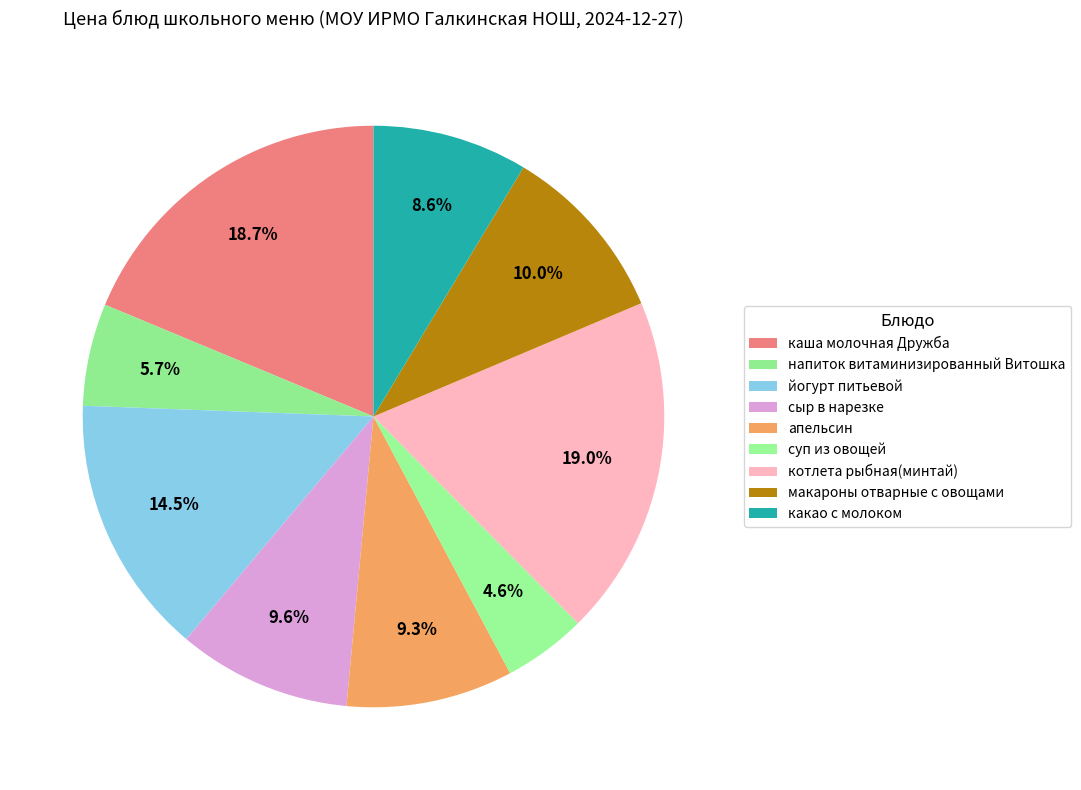

To the nearest percent, what is the difference between the largest and smallest slice percentages?

14%